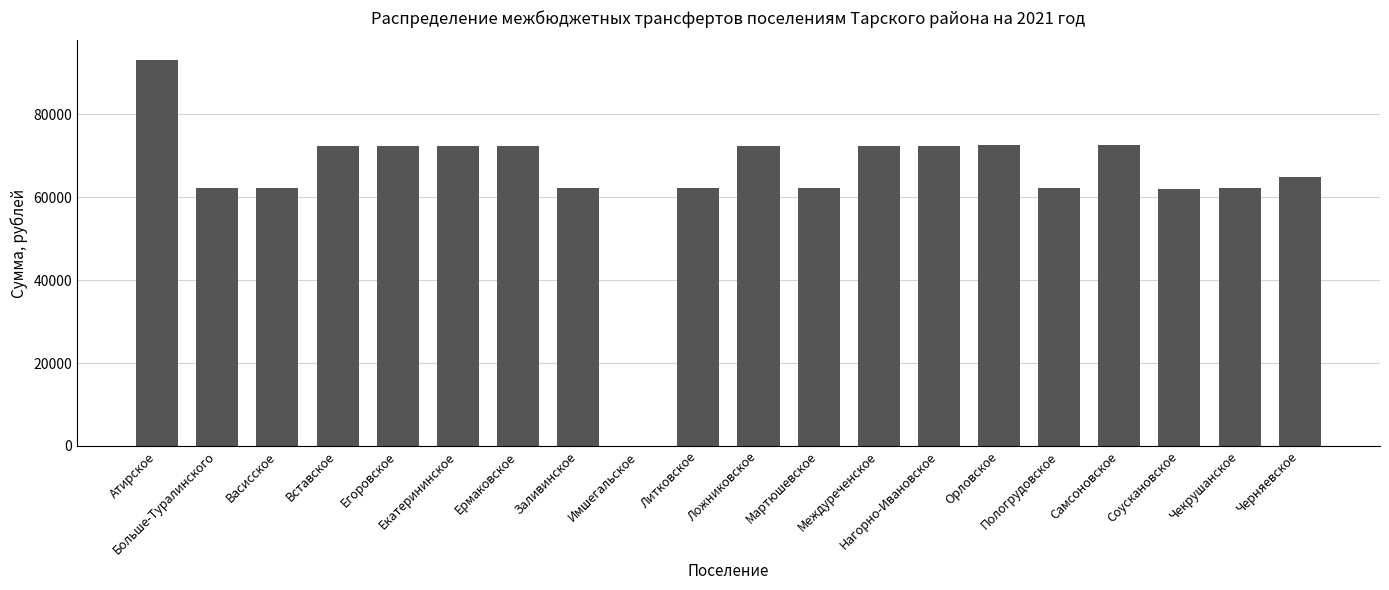

What is the sum of all values?

1306271.0